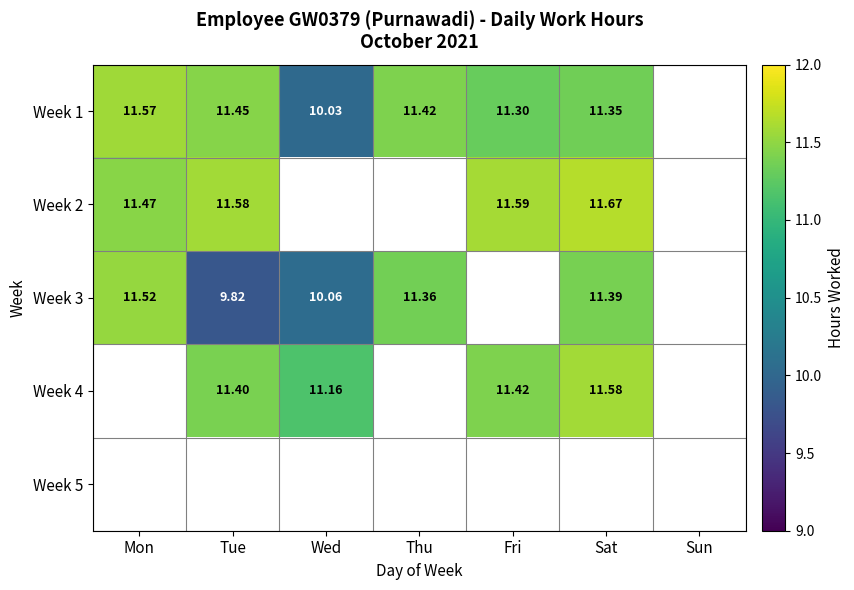

The Week 1 series shows 11.3 at Fri. True or false?

True